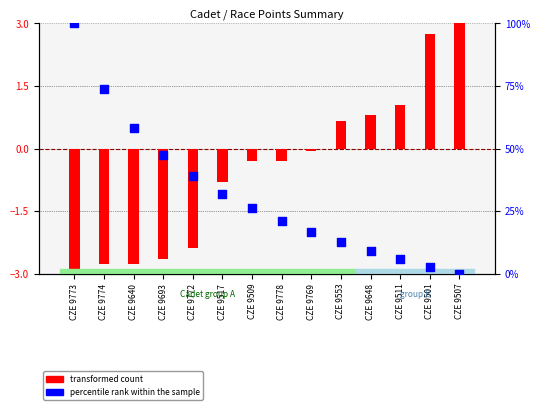

What are all the series names shown in the legend?

transformed count, percentile rank within the sample